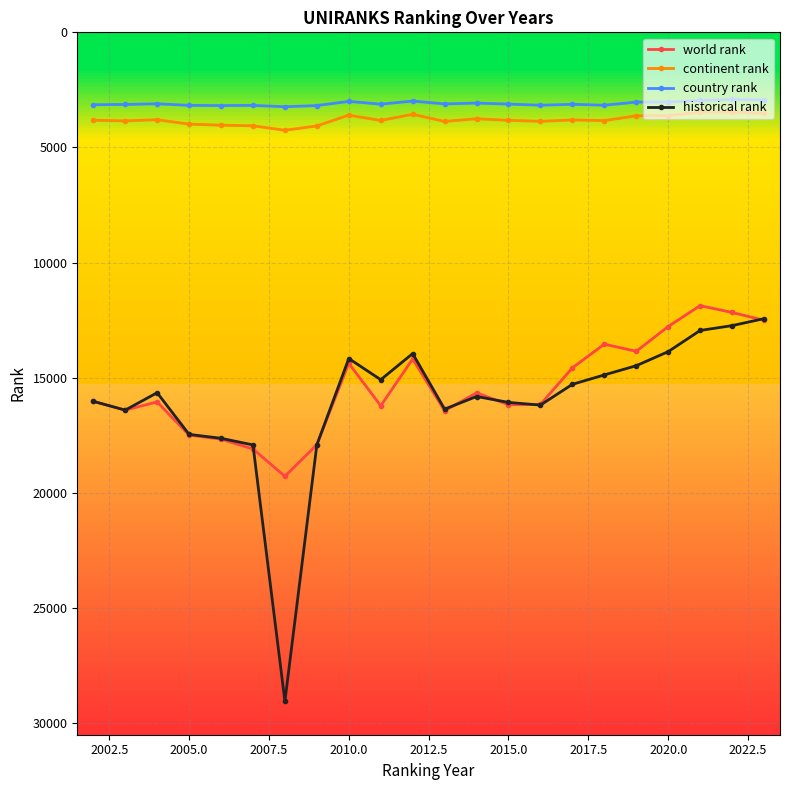

Which series has the widest spread of values?

historical rank